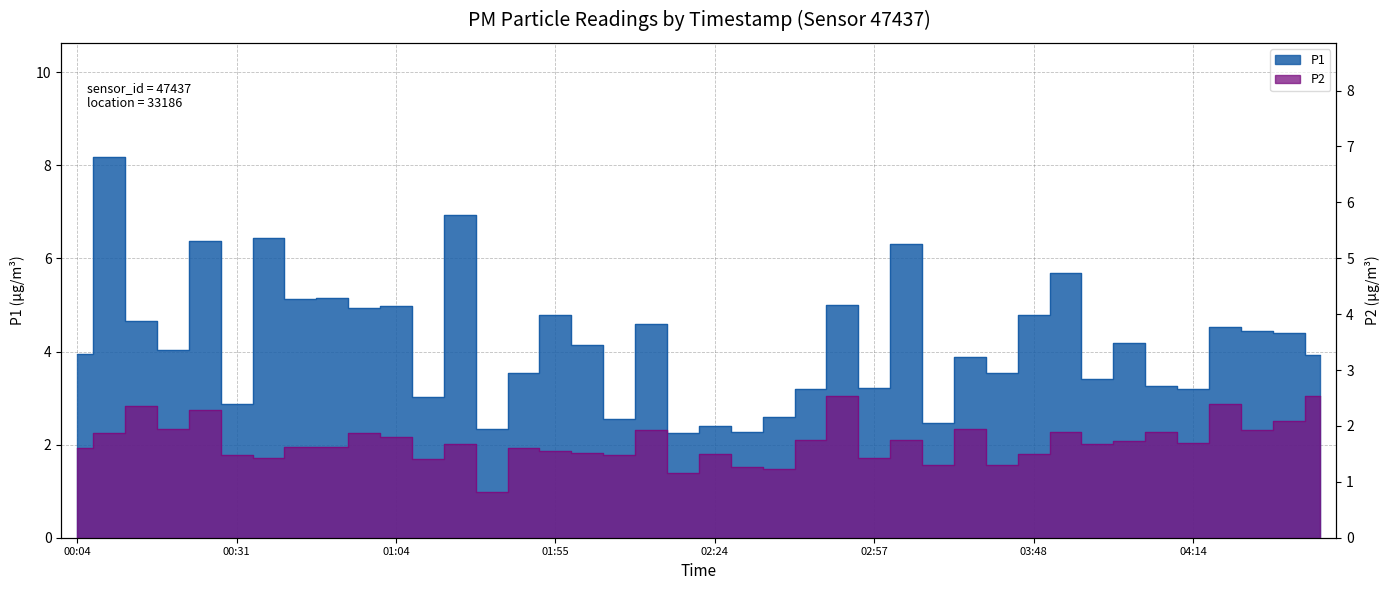

What are all the series names shown in the legend?

P1, P2